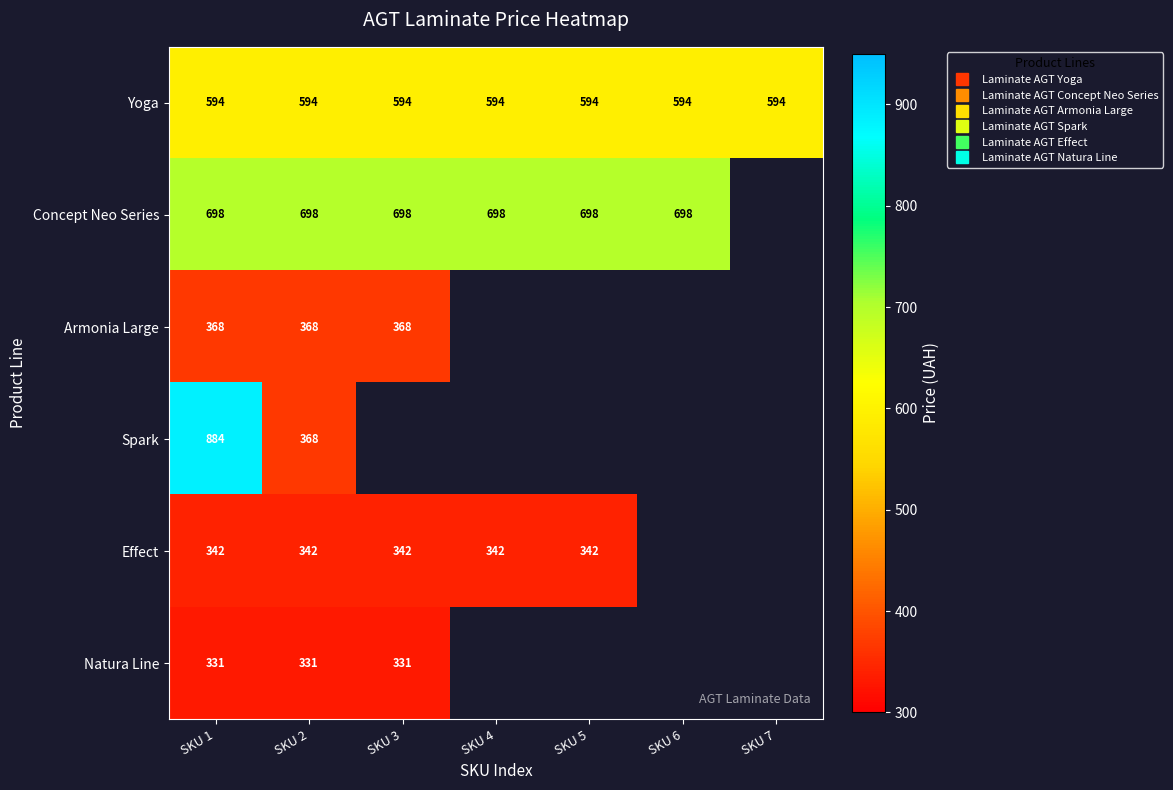

Is it true that Spark equals 0.0 at SKU 3?

True